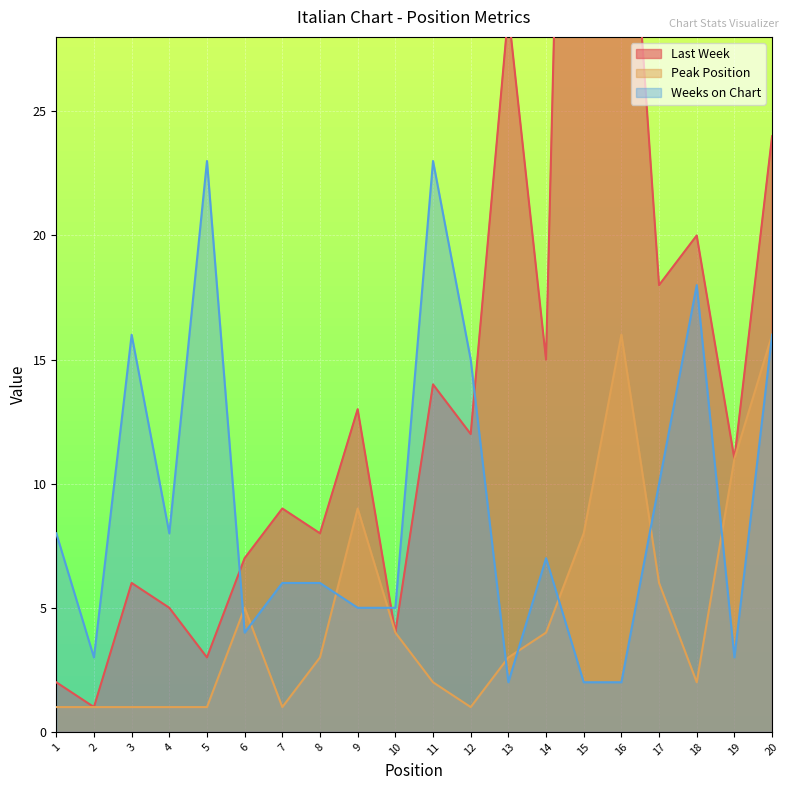

Reading left to right, list all the values displayed in this chart.

Last Week: 2	1	6	5	3	7	9	8	13	4	14	12	29	15	77	40	18	20	11	24
Peak Position: 1	1	1	1	1	5	1	3	9	4	2	1	3	4	8	16	6	2	11	16
Weeks on Chart: 8	3	16	8	23	4	6	6	5	5	23	15	2	7	2	2	10	18	3	16